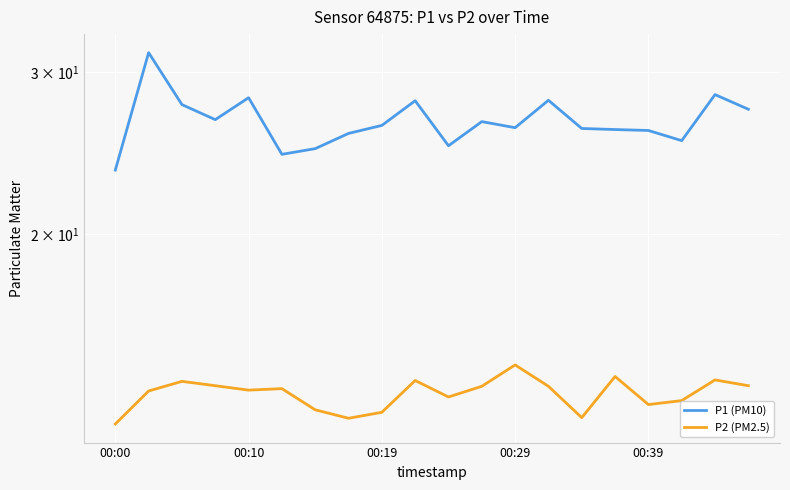

How many values in the P2 (PM2.5) series are below 13?

5